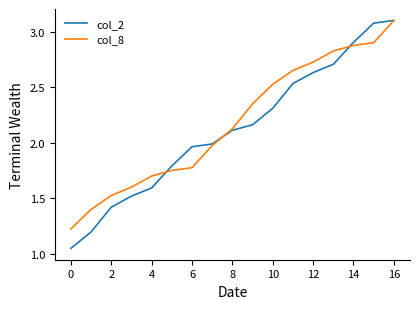

True or false: col_2 has more than 0 interior local peaks.

False